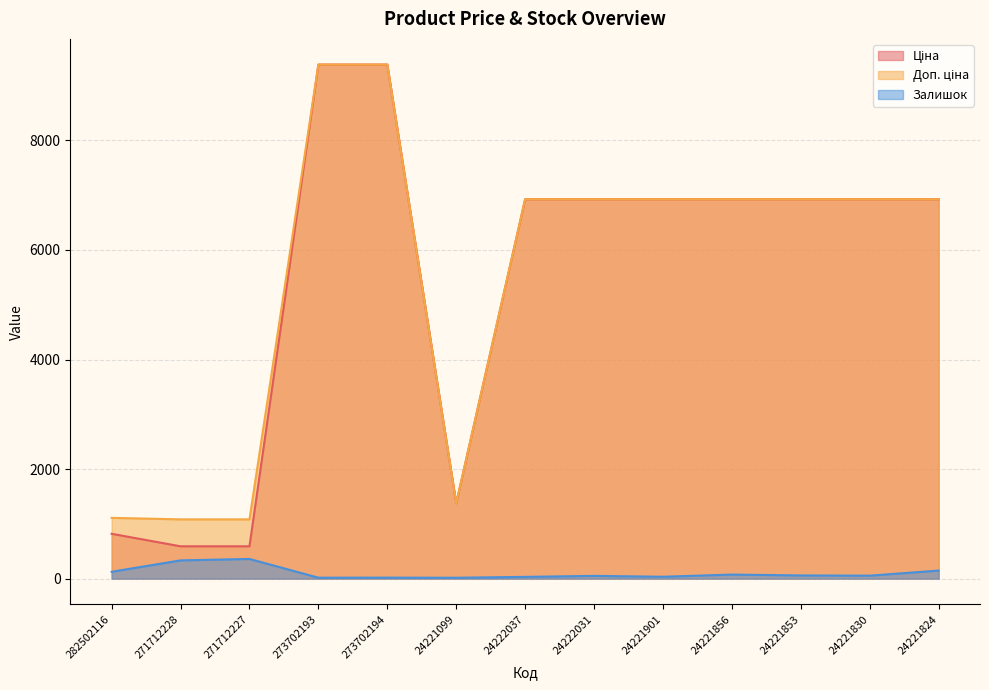

At which label is Доп. ціна closest to 5232?

24222037